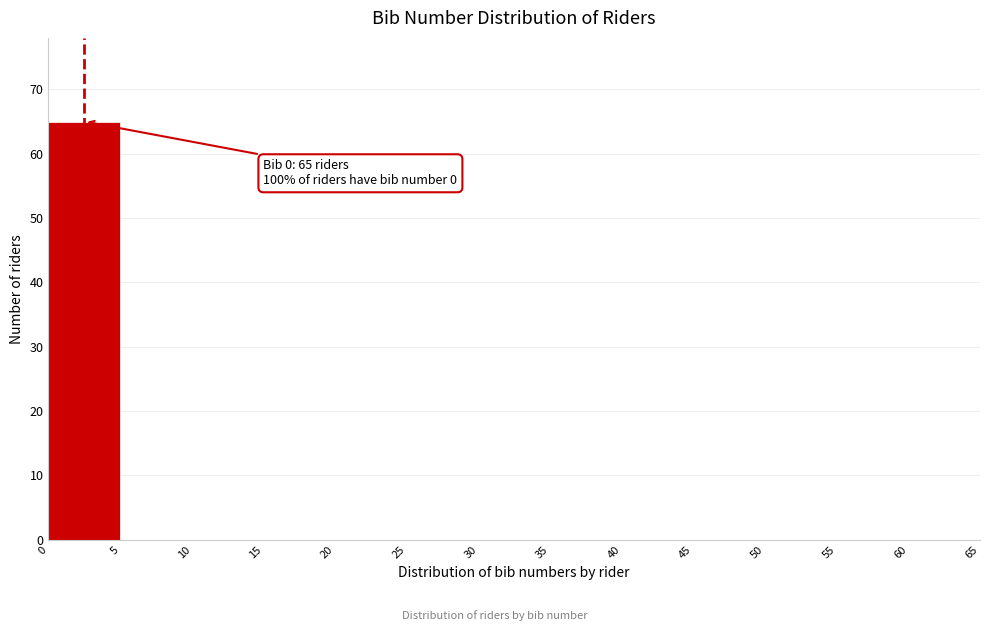

Which range on the x-axis has the tallest bar?

0 to 5